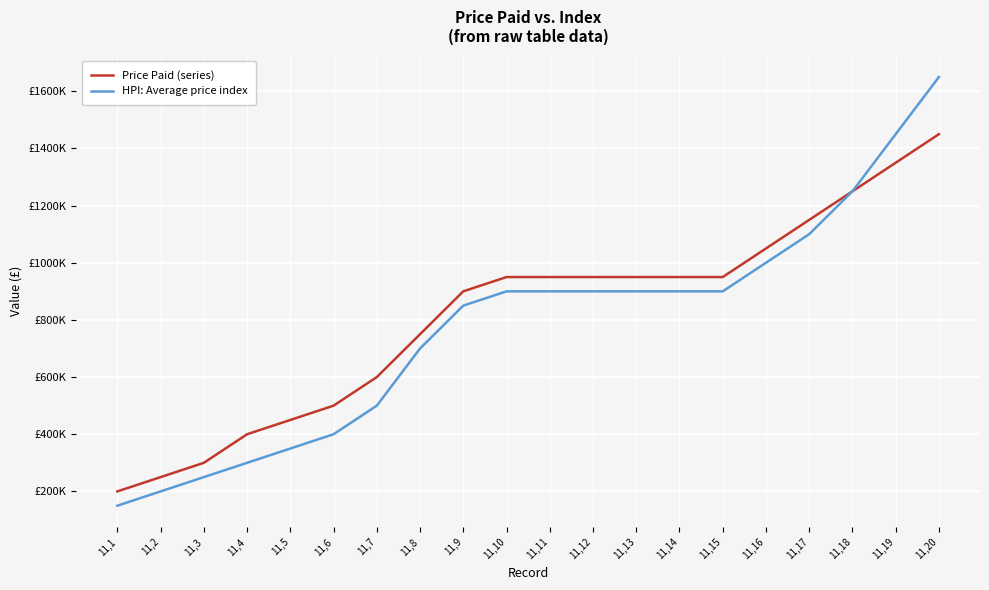

What are all the series names shown in the legend?

Price Paid (series), HPI: Average price index